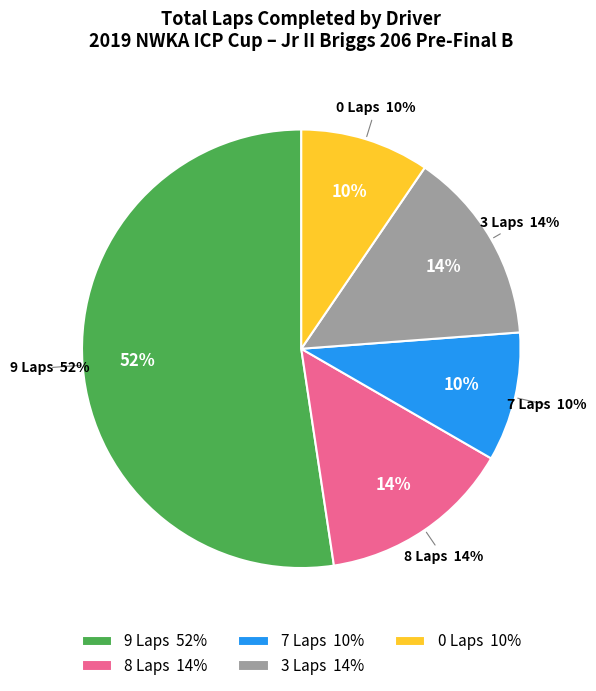

True or false: Brennan Gregg accounts for 1% of the total.

False